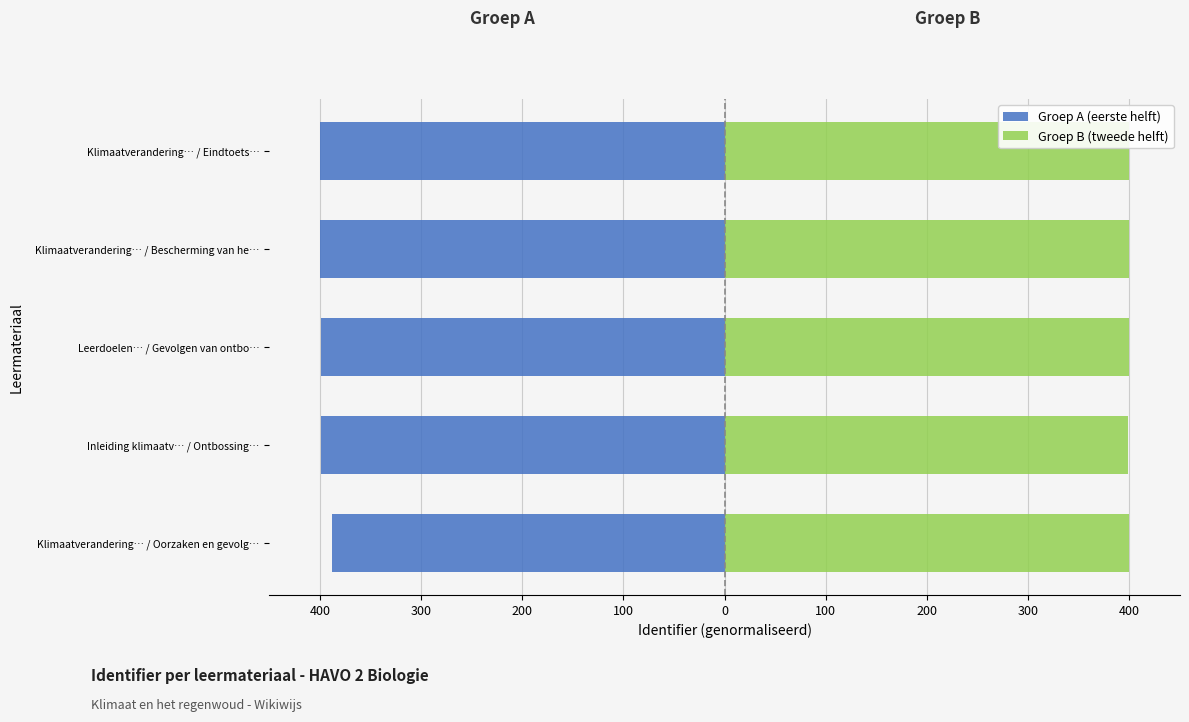

What is the lowest value of the Groep A (eerste helft) series?

-400.0